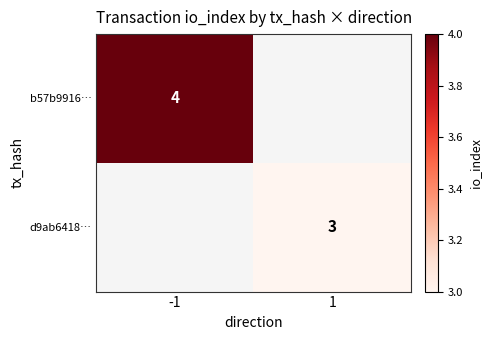

The value of d9ab6418… at 1 is 3. True or false?

True